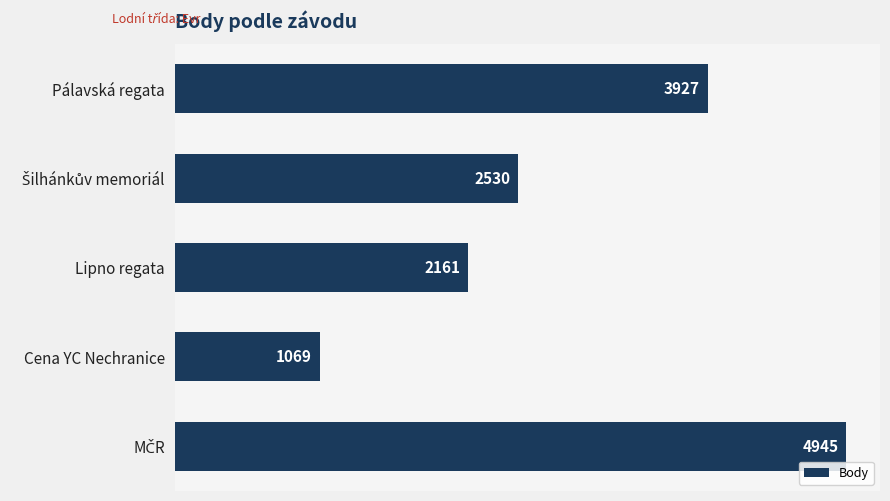

Reading bottom to top, list all the values displayed in this chart.

4945	1069	2161	2530	3927